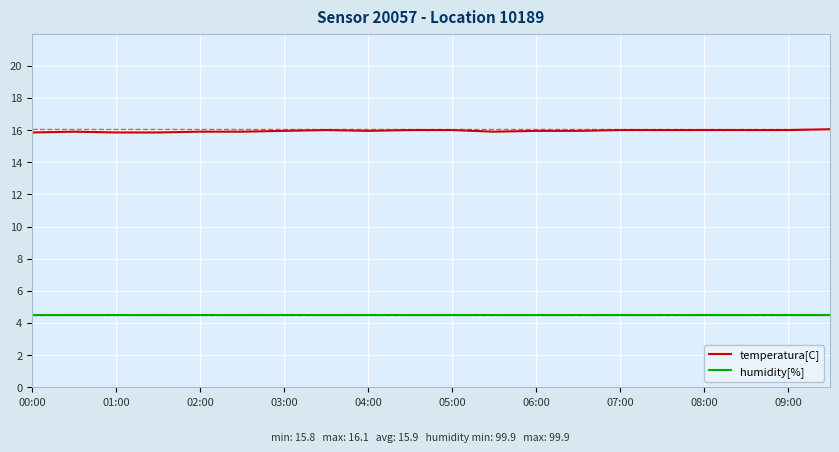

Rank the series by their maximum value, from lowest to highest.

humidity[%], temperatura[C]